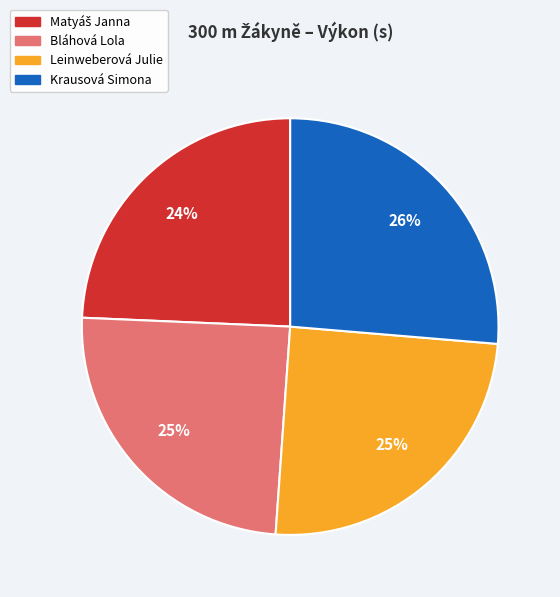

Which has a higher value, Leinweberová Julie or Krausová Simona?

Krausová Simona